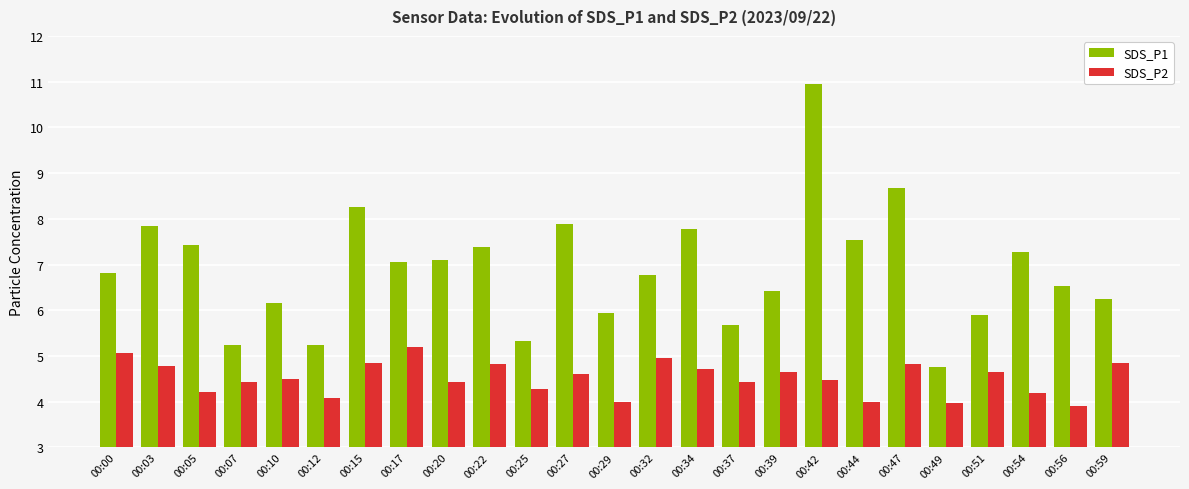

Which series changed the most between 00:51 and 00:59?

SDS_P1